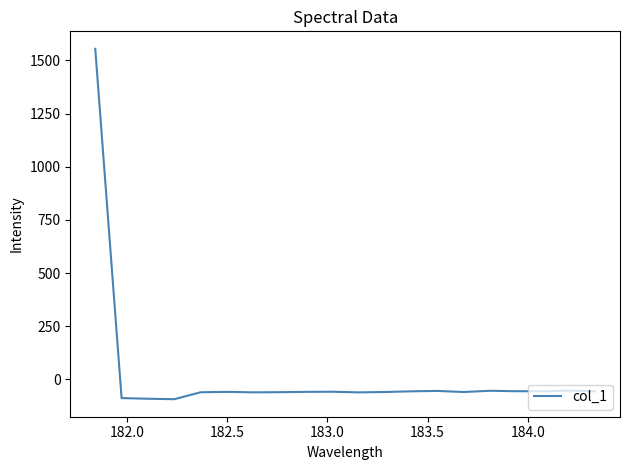

What is the minimum value shown in the chart?

-93.2